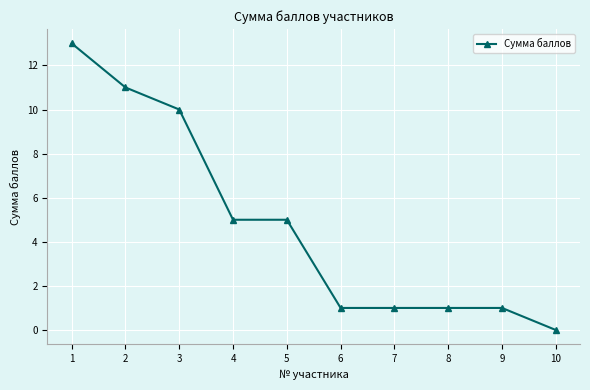

What is the ratio of the value at 9 to the value at 1?

0.1